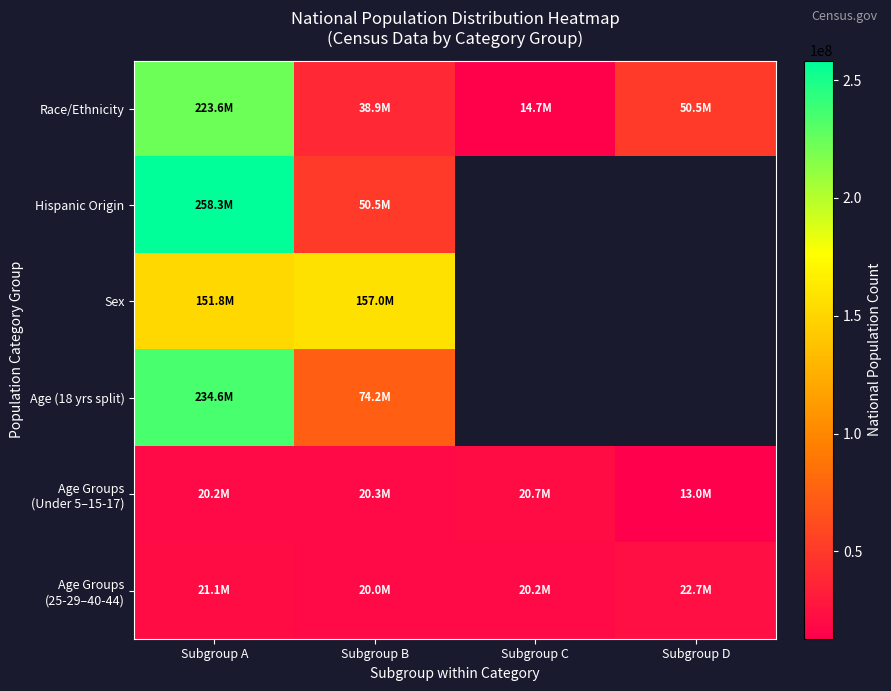

True or false: Age Groups (25-29–40-44) has a value of 20179642.0 at Subgroup C.

True